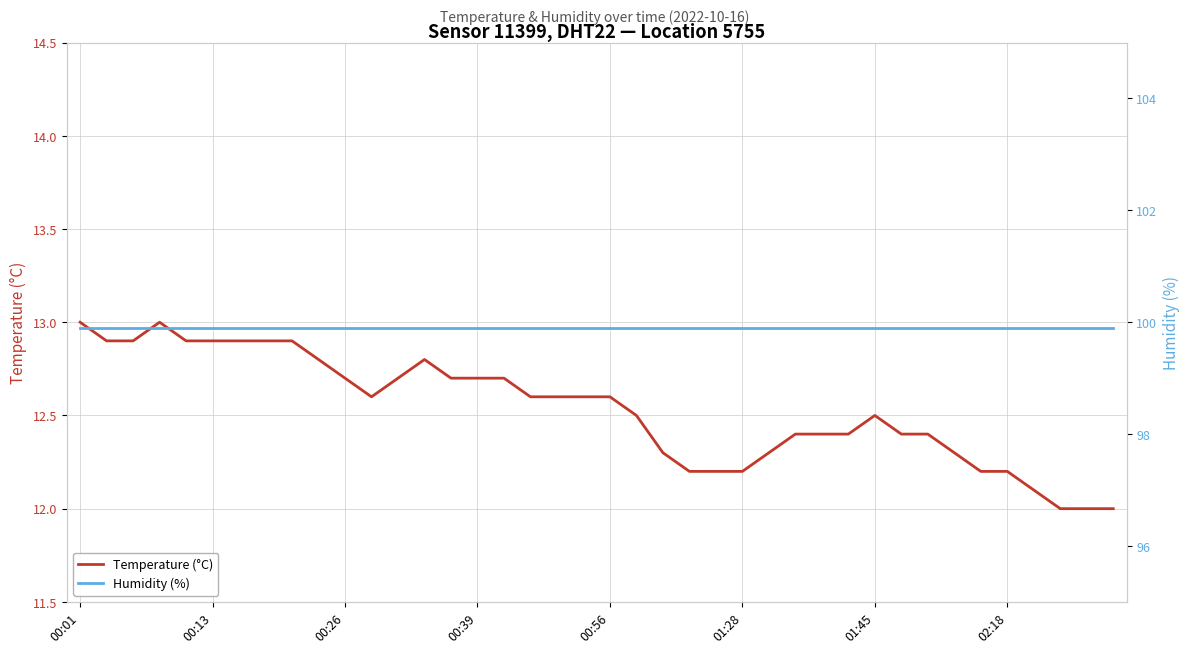

At which label is Humidity (%) closest to 99?

00:01